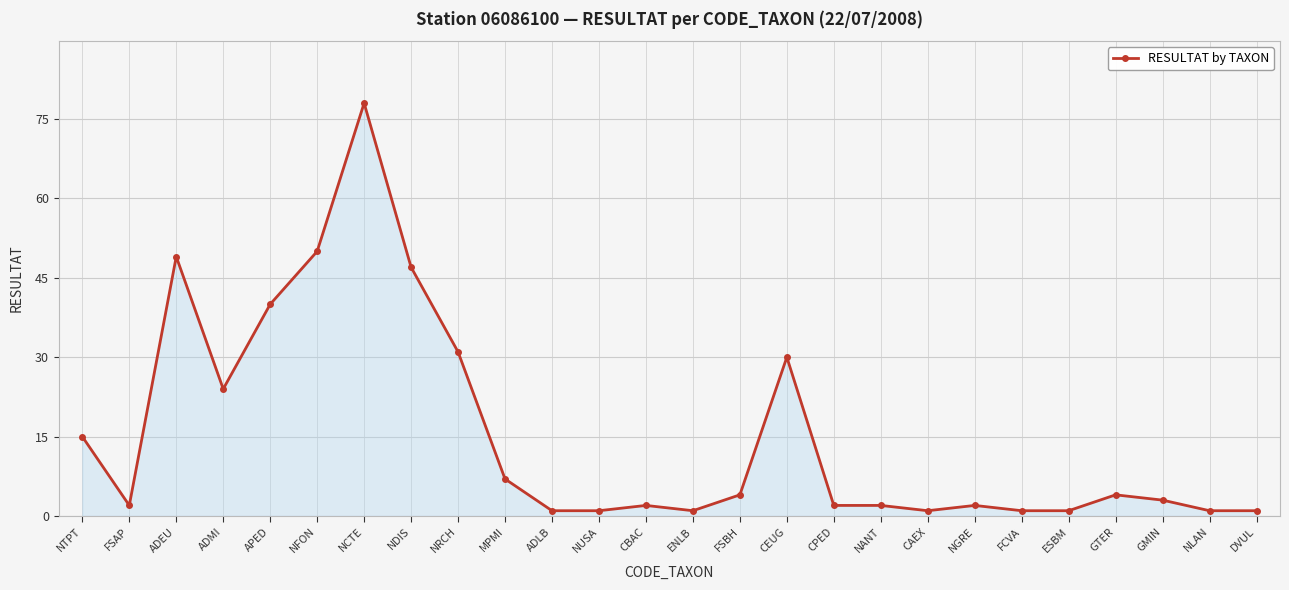

Where is the data nearest to the value 39?

APED